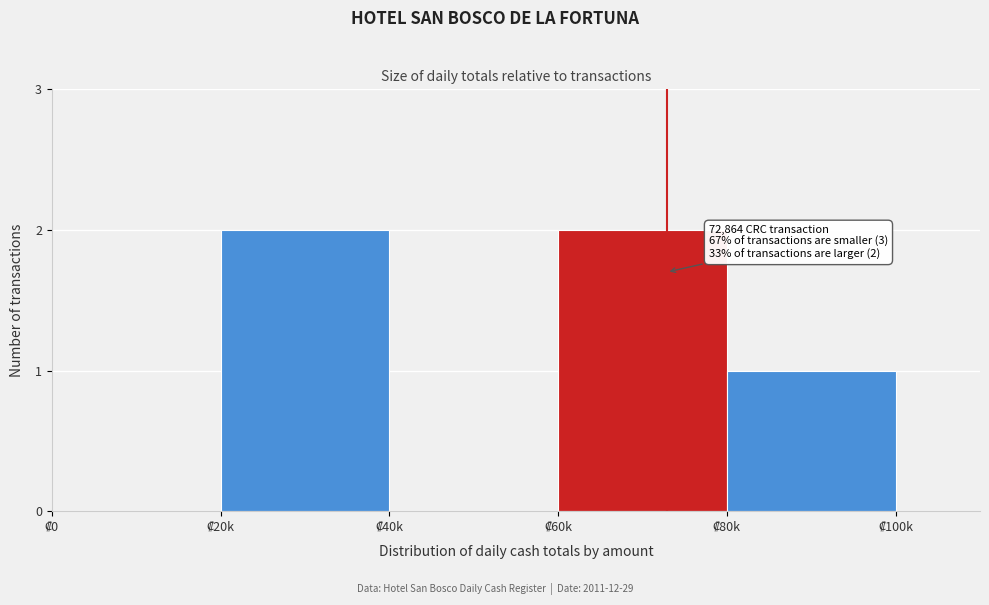

What is the sum of all values?

5